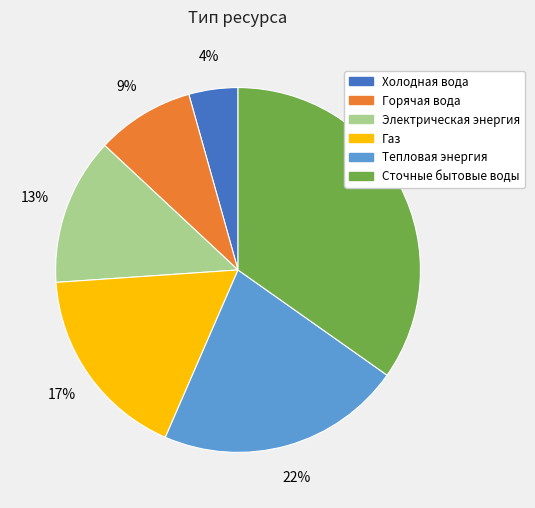

Rank the categories by value from lowest to highest.

Холодная вода, Горячая вода, Электрическая энергия, Газ, Тепловая энергия, Сточные бытовые воды